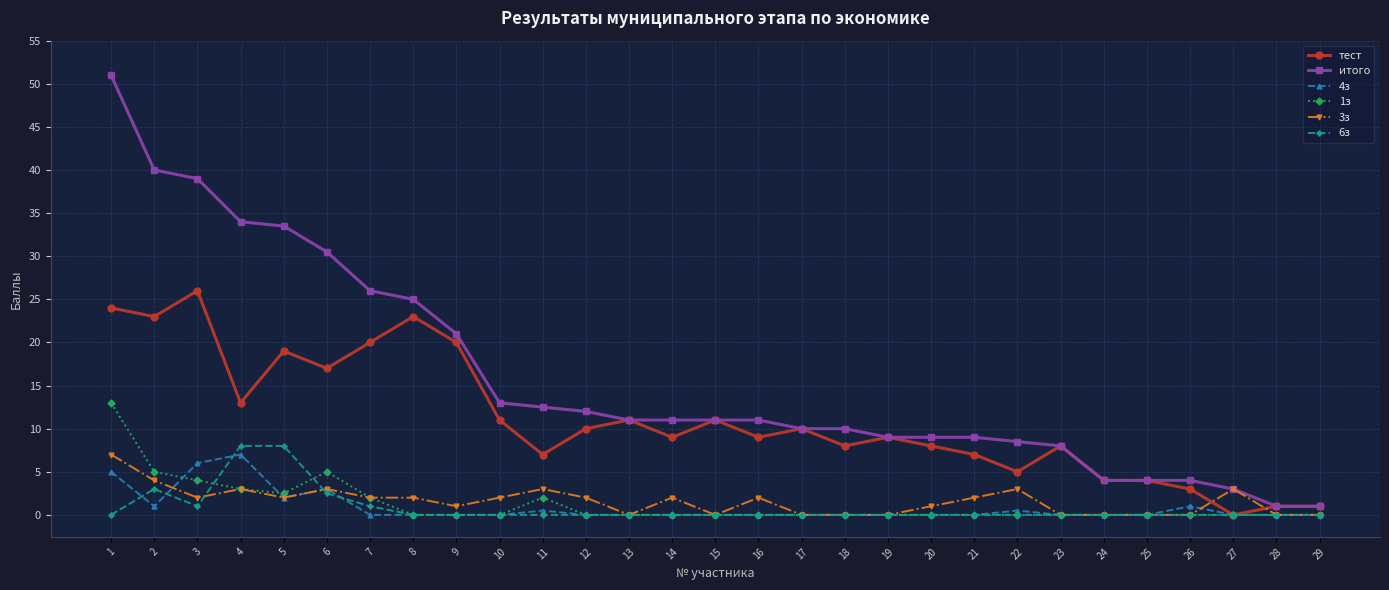

What is the sum of all 3з values?

46.0